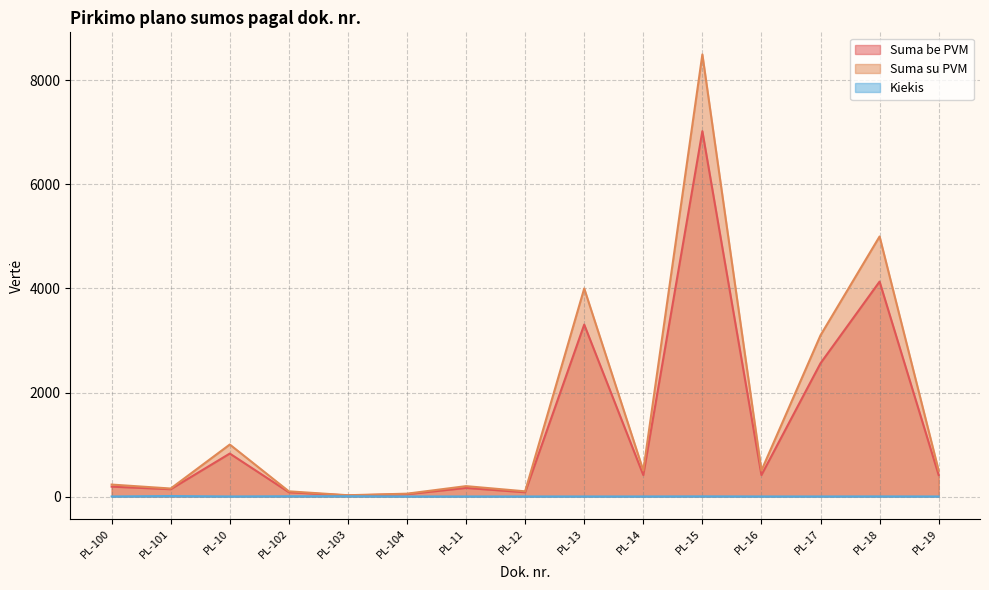

What is the maximum value for Suma su PVM?

8500.0